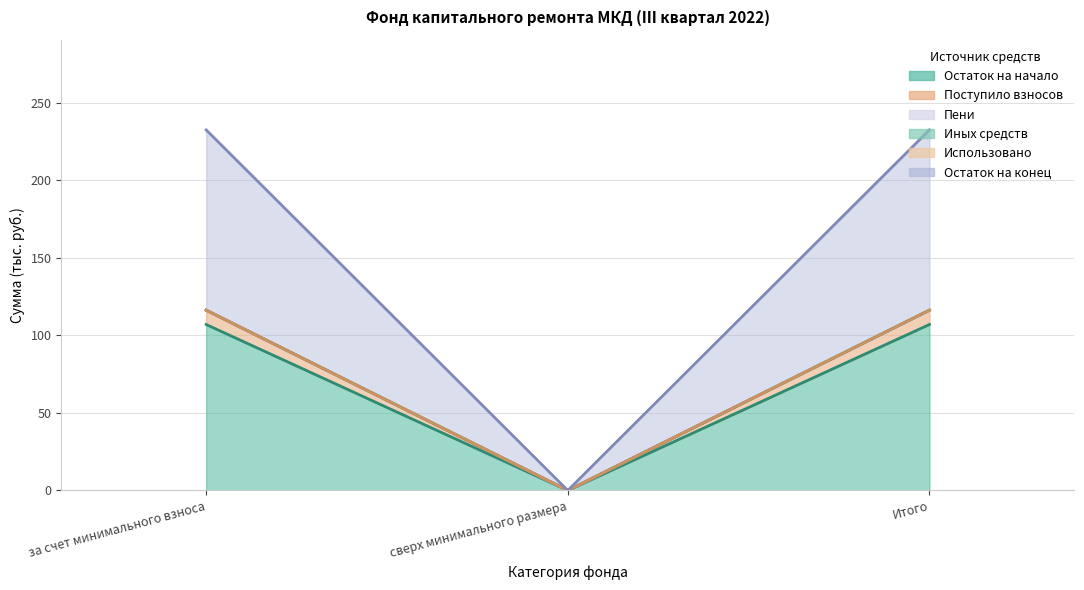

Which has a higher value, за счет минимального взноса or Итого?

за счет минимального взноса